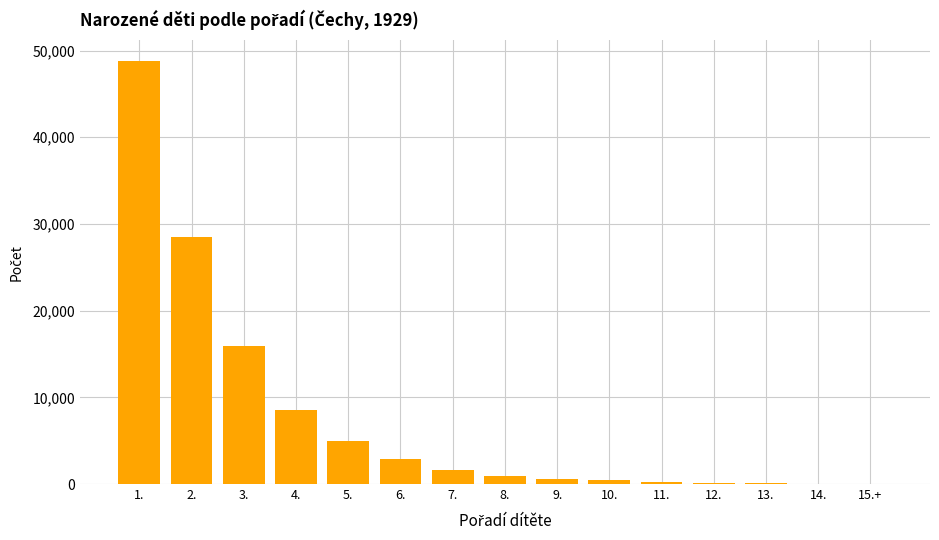

Is it true that the value at 5. is 8312?

False